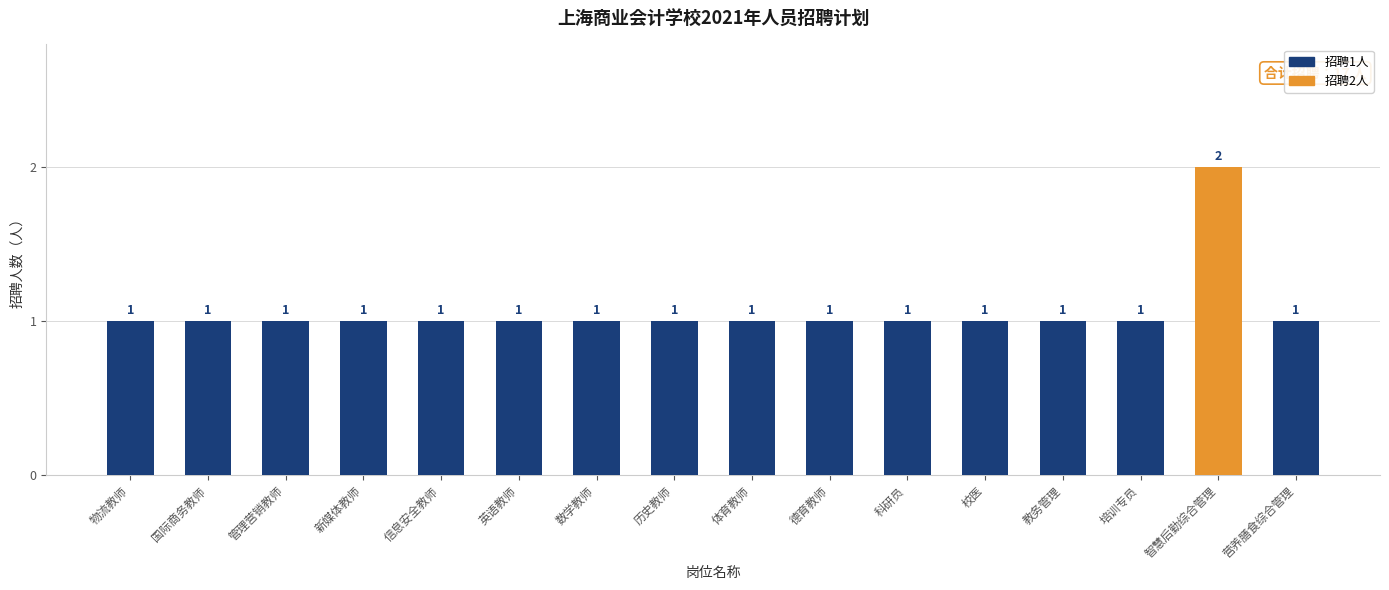

Does the chart contain any negative values?

No